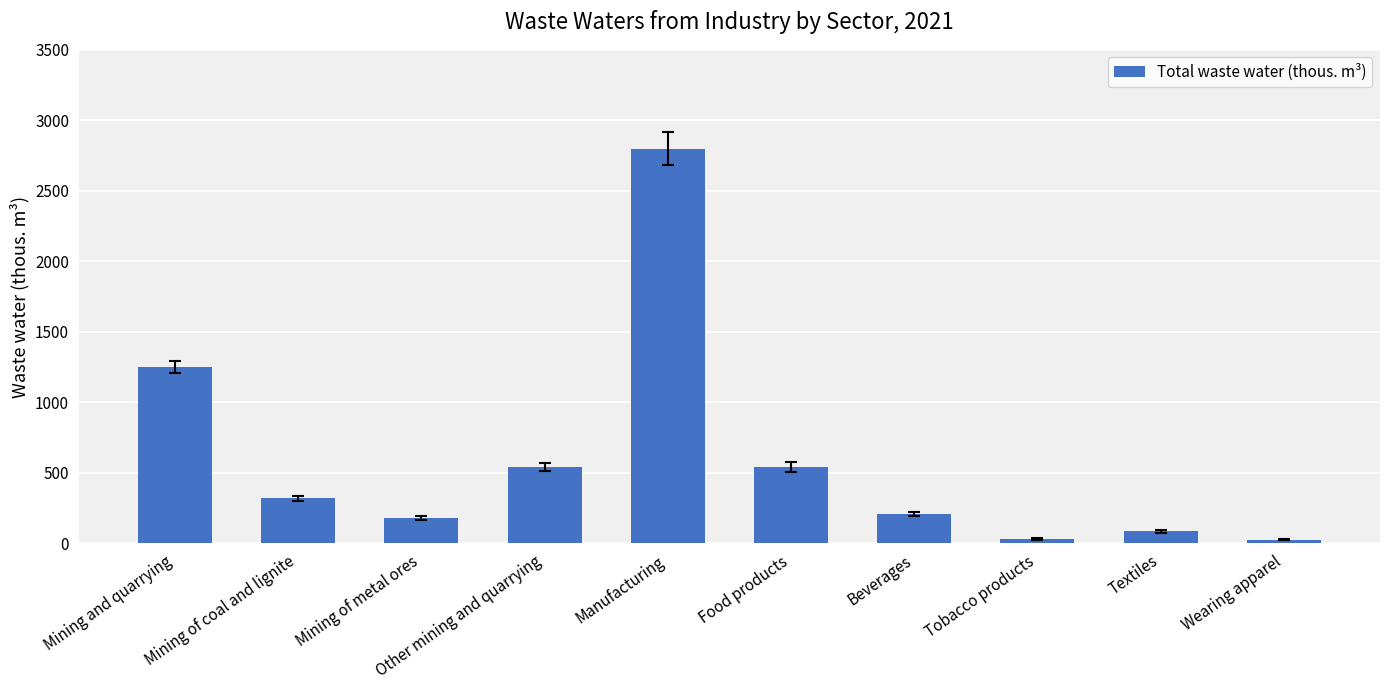

What is the difference between the second highest and minimum values?

1225